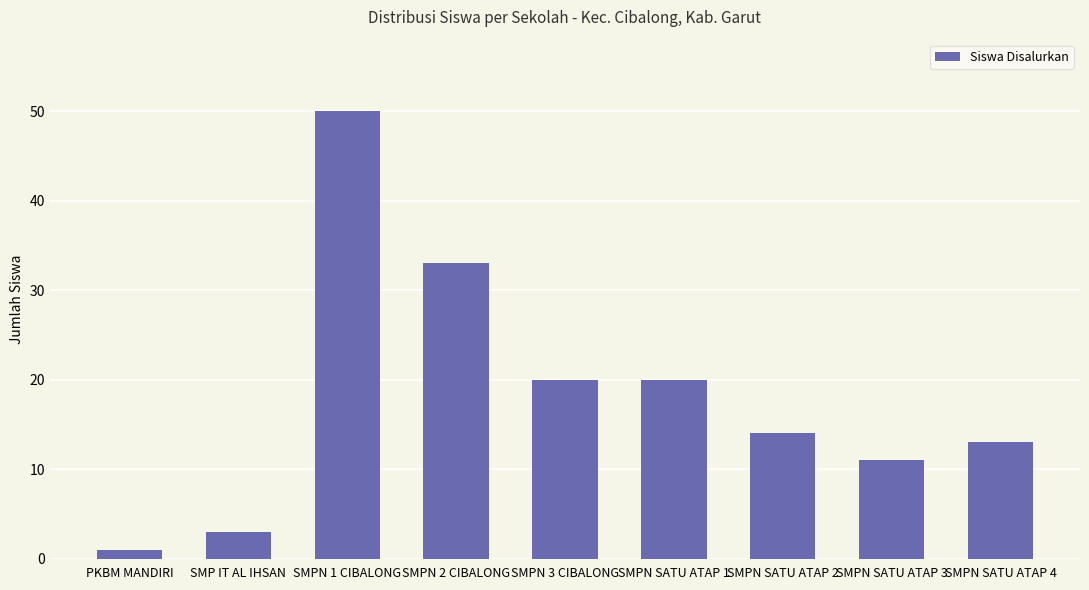

What is the minimum value shown in the chart?

1